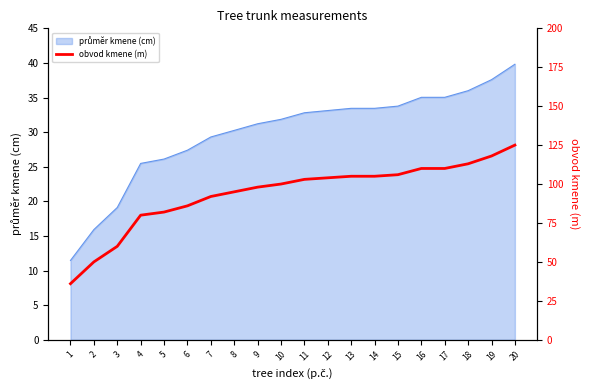

What is the sum of the values at 17 and 4?

190